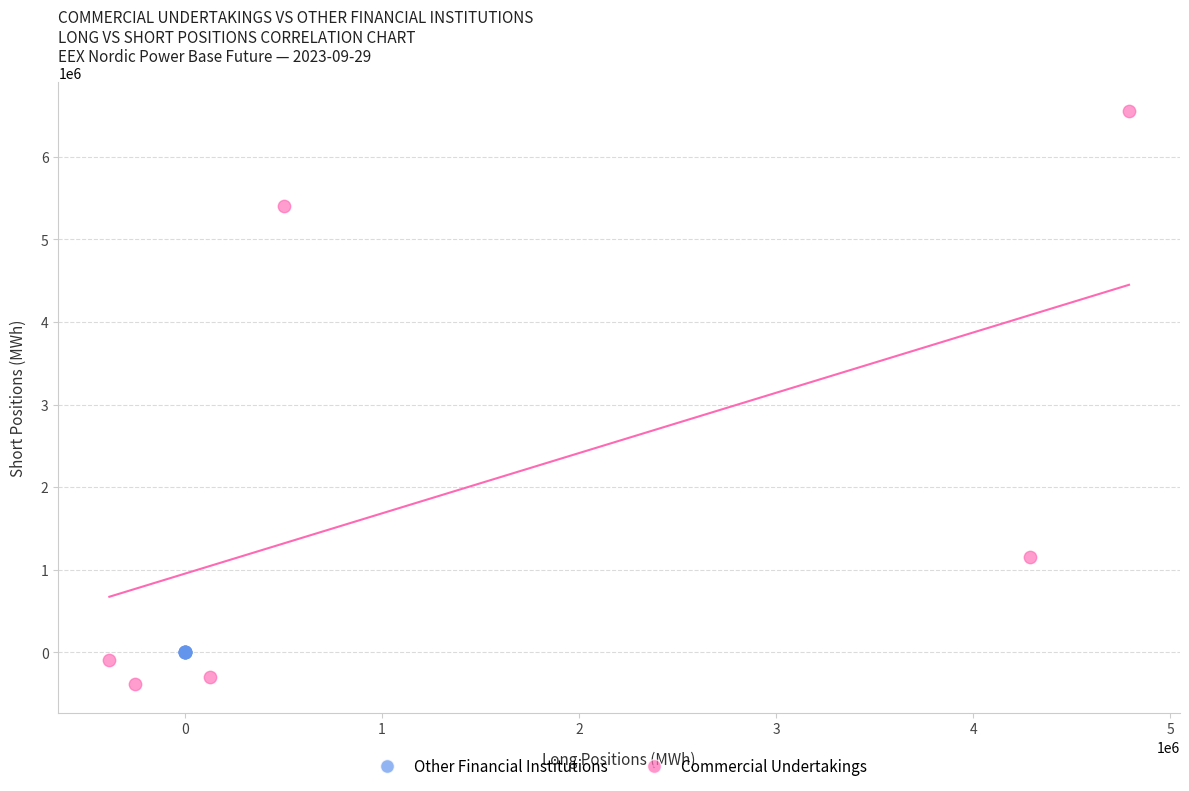

Which series contains the highest Y value?

Commercial Undertakings